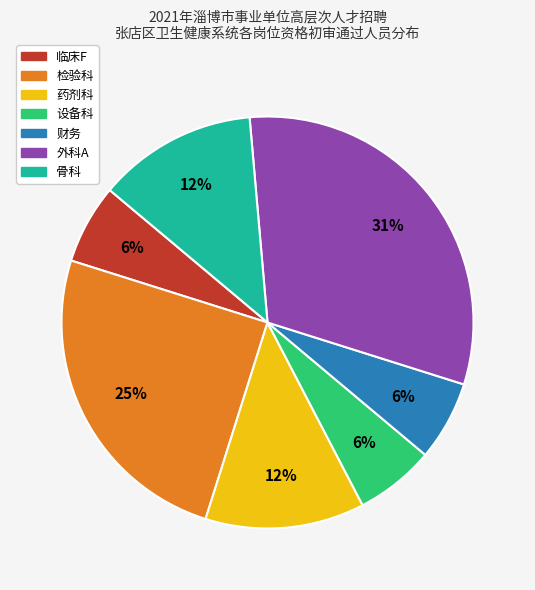

Is there a majority slice in this chart?

No